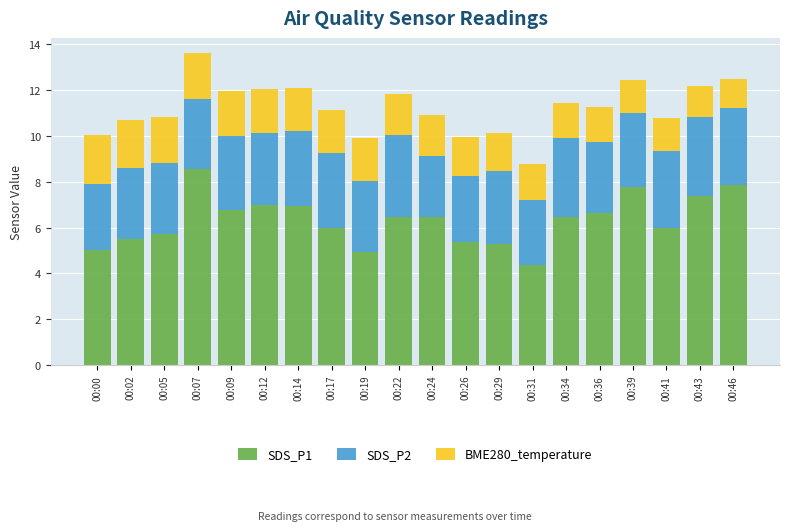

What is the total value across all series at 00:07?

13.6